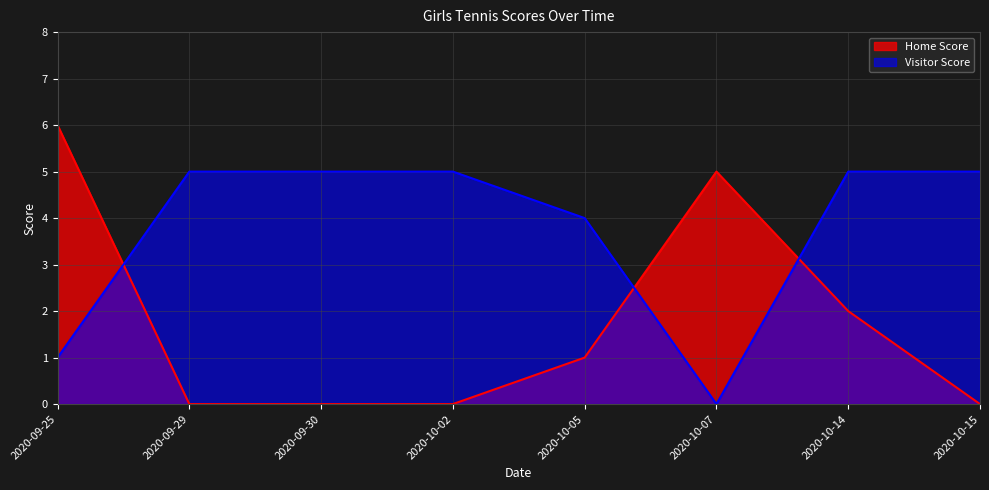

Reading right to left, extract all data points from this chart.

Home Score: 2020-10-15=0	2020-10-14=2	2020-10-07=5	2020-10-05=1	2020-10-02=0	2020-09-30=0	2020-09-29=0	2020-09-25=6
Visitor Score: 2020-10-15=5	2020-10-14=5	2020-10-07=0	2020-10-05=4	2020-10-02=5	2020-09-30=5	2020-09-29=5	2020-09-25=1